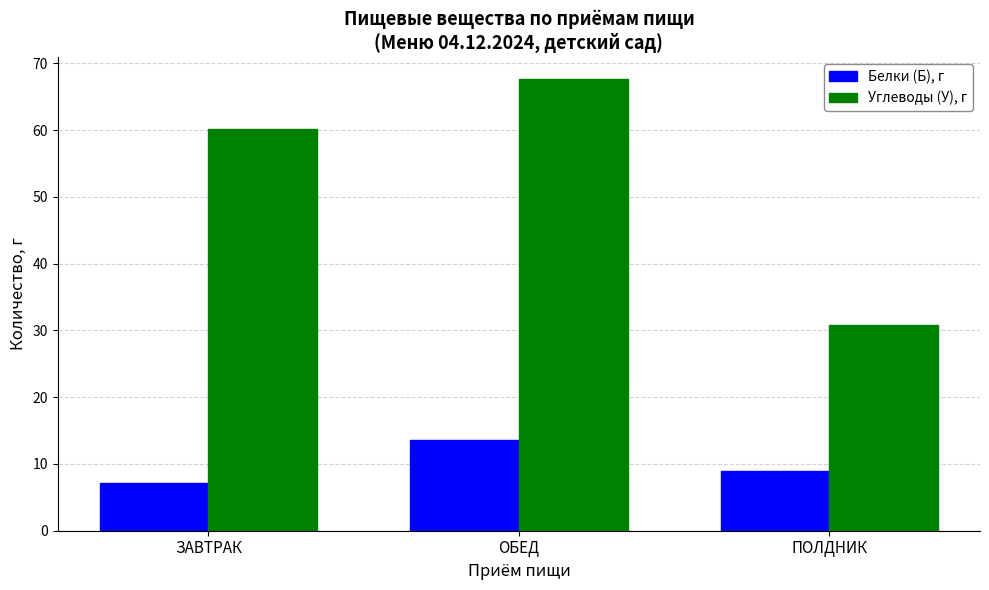

What is the total value across all series at ОБЕД?

81.1